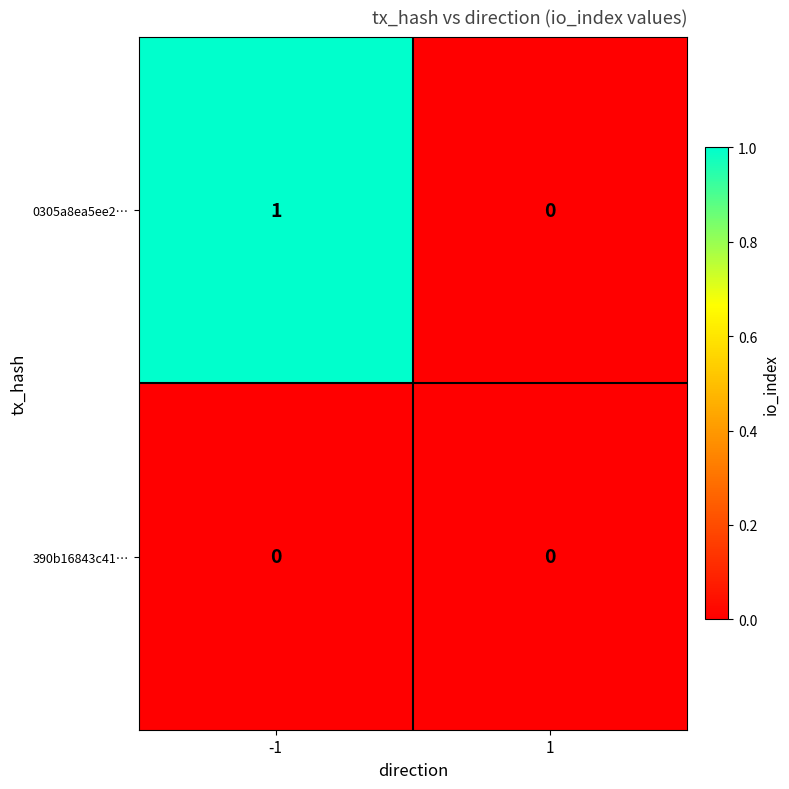

Which series has the largest total across all categories?

0305a8ea5ee2…